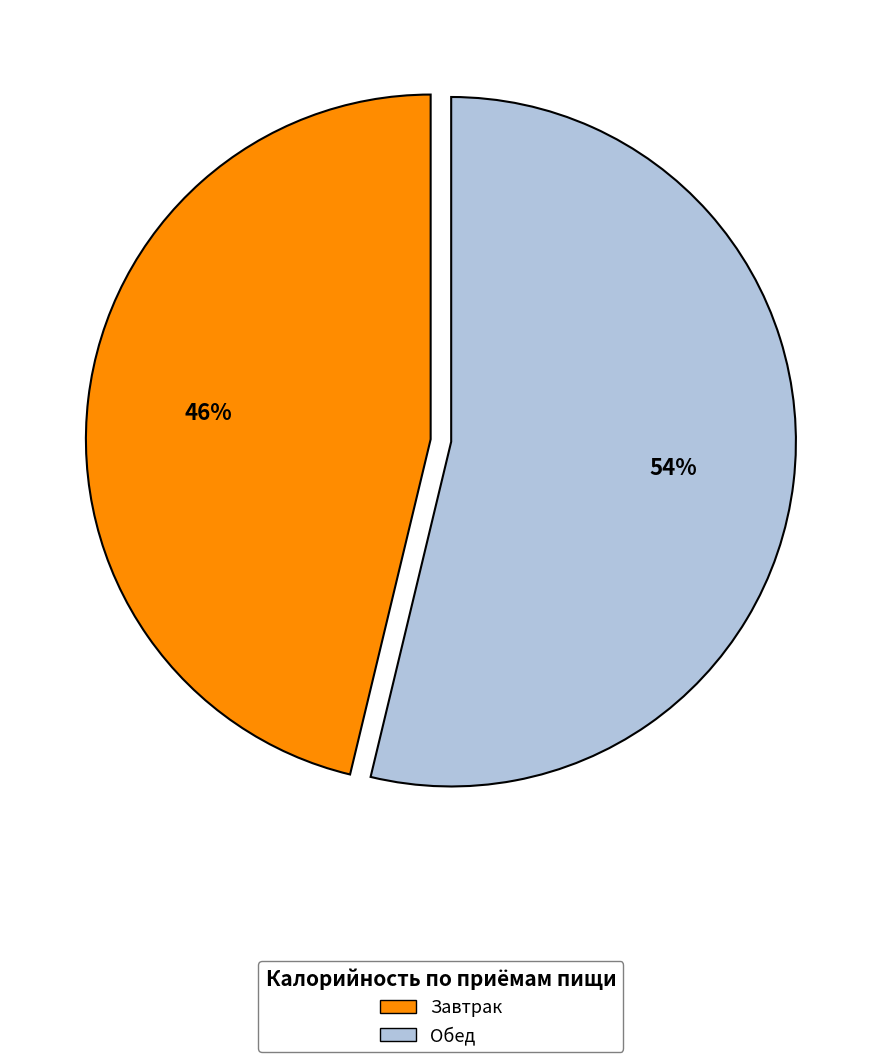

Rank the categories by value from lowest to highest.

Завтрак, Обед